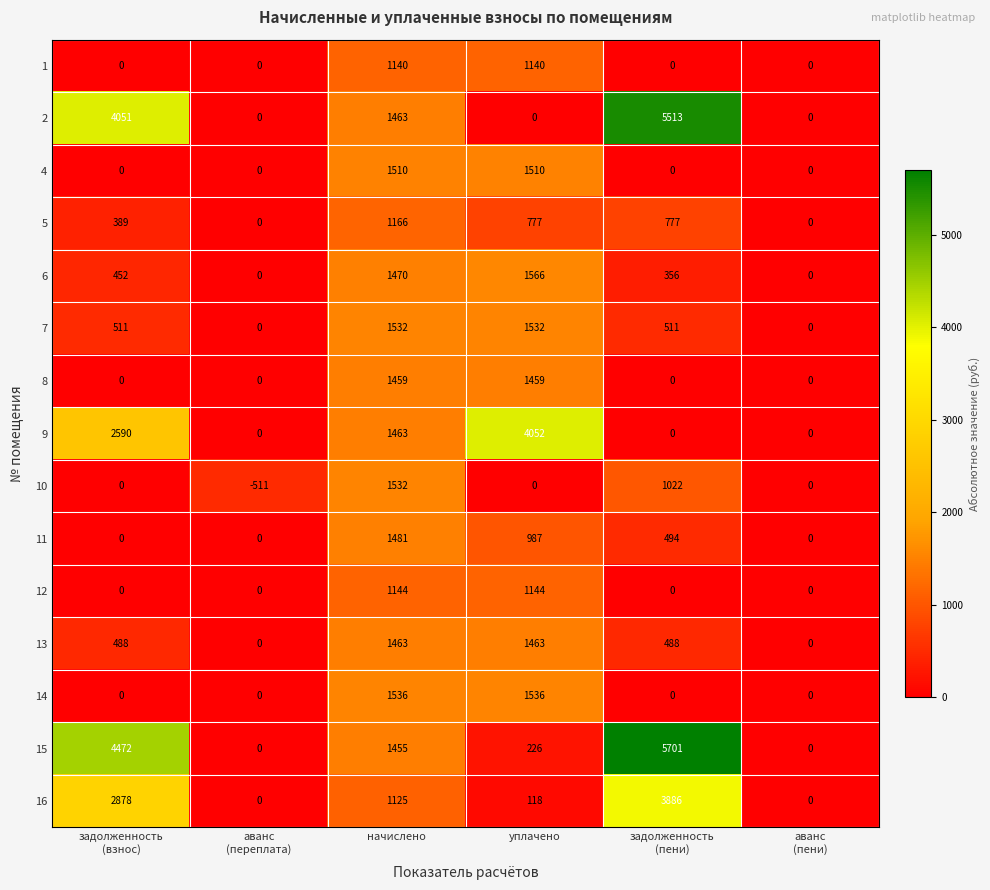

What is the difference between the maximum and minimum values in the 10 series?

2043